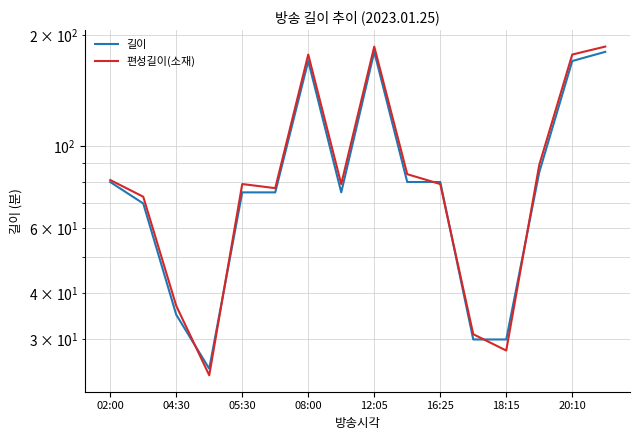

Which series changed the most between 16:25 and 9?

편성길이(소재)